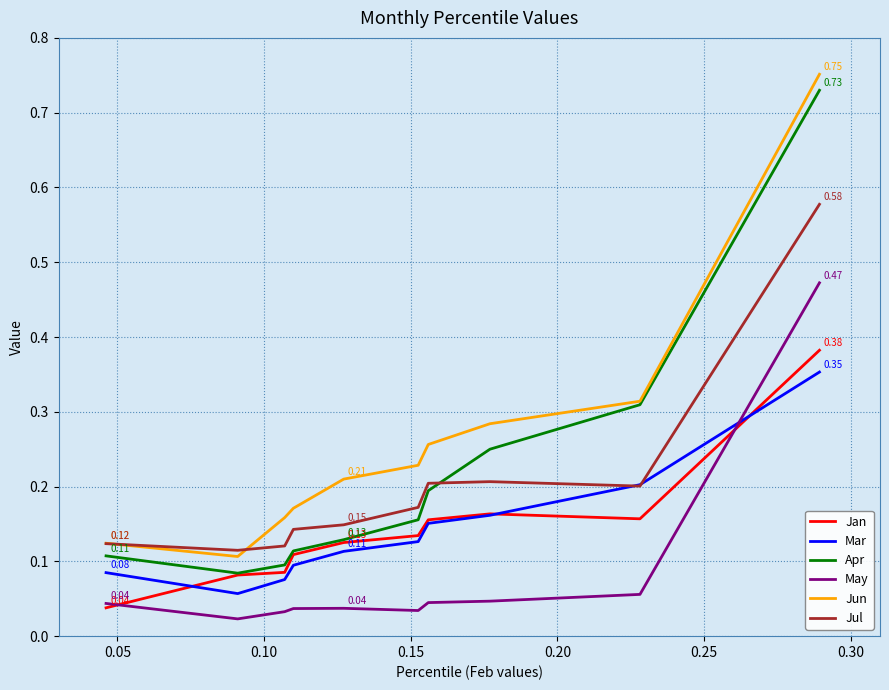

True or false: Mar and Jun intersect in this chart.

False